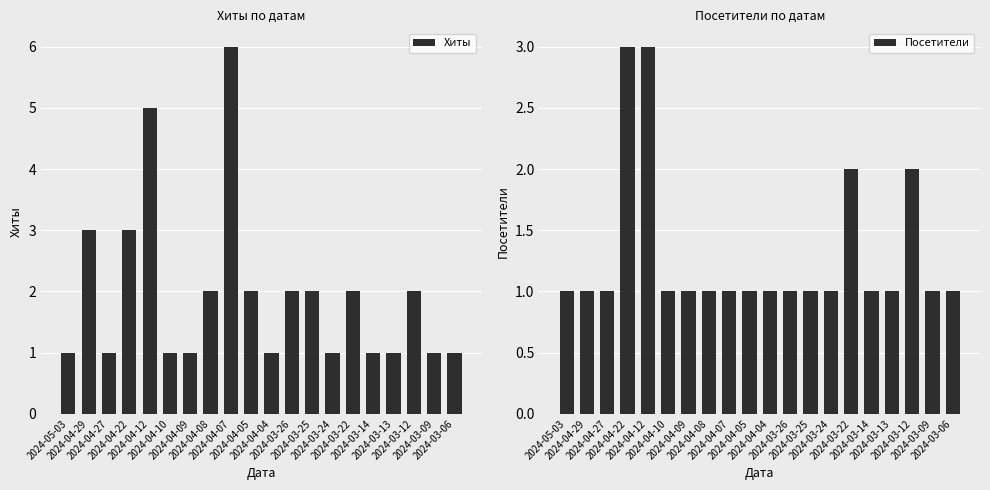

Which series changed the most between 2024-04-29 and 2024-03-09?

Хиты